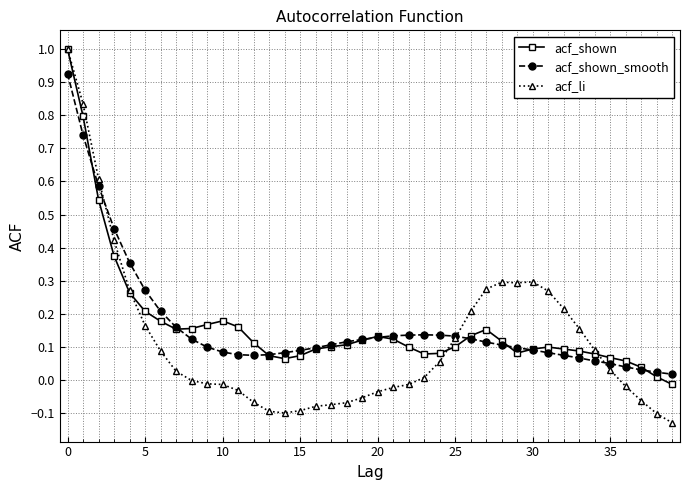

What is the maximum value for acf_li?

1.0